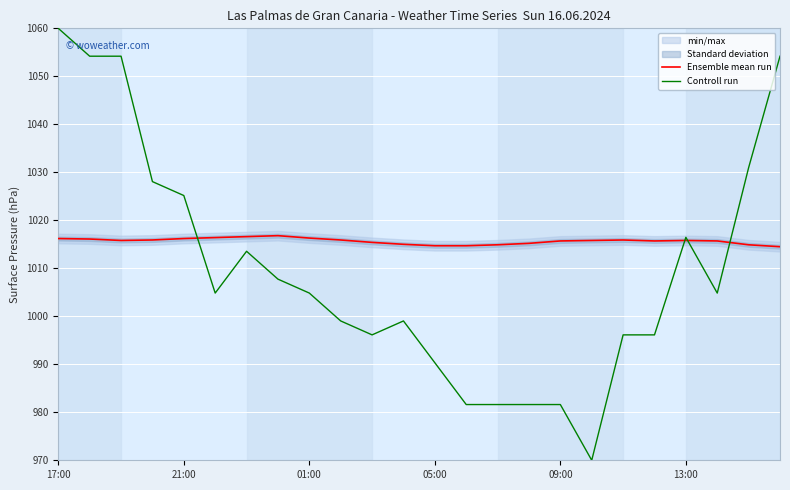

Does the chart display data point markers on the line(s)?

No